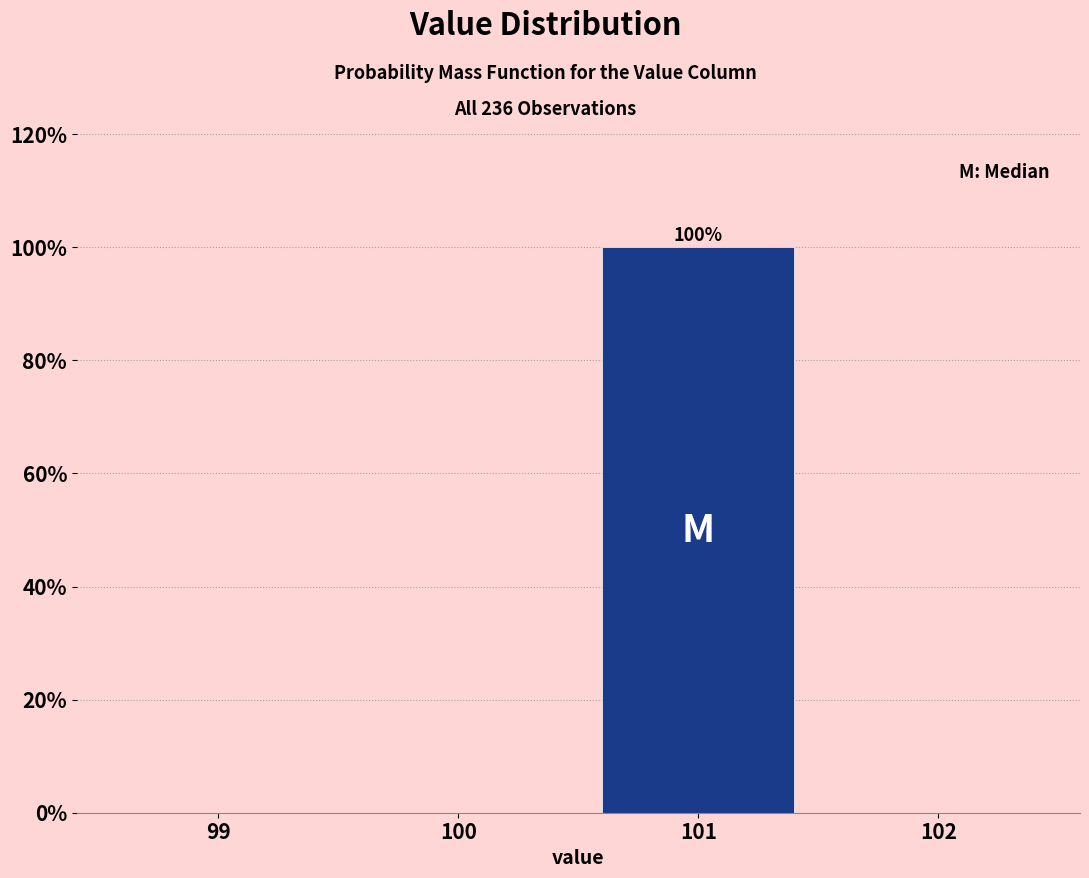

Reading left to right, what are all the values shown in this chart?

99=0	100=0	101=100	102=0